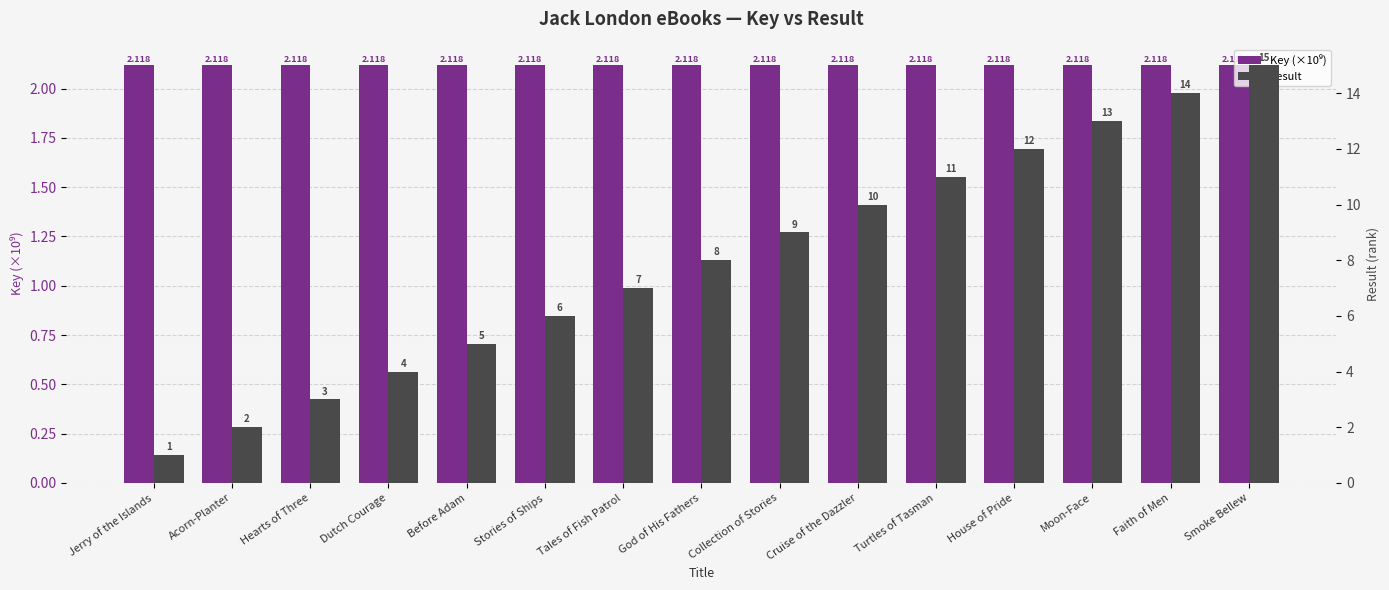

List the series in order of their overall mean, lowest first.

Key (×10⁹), Result